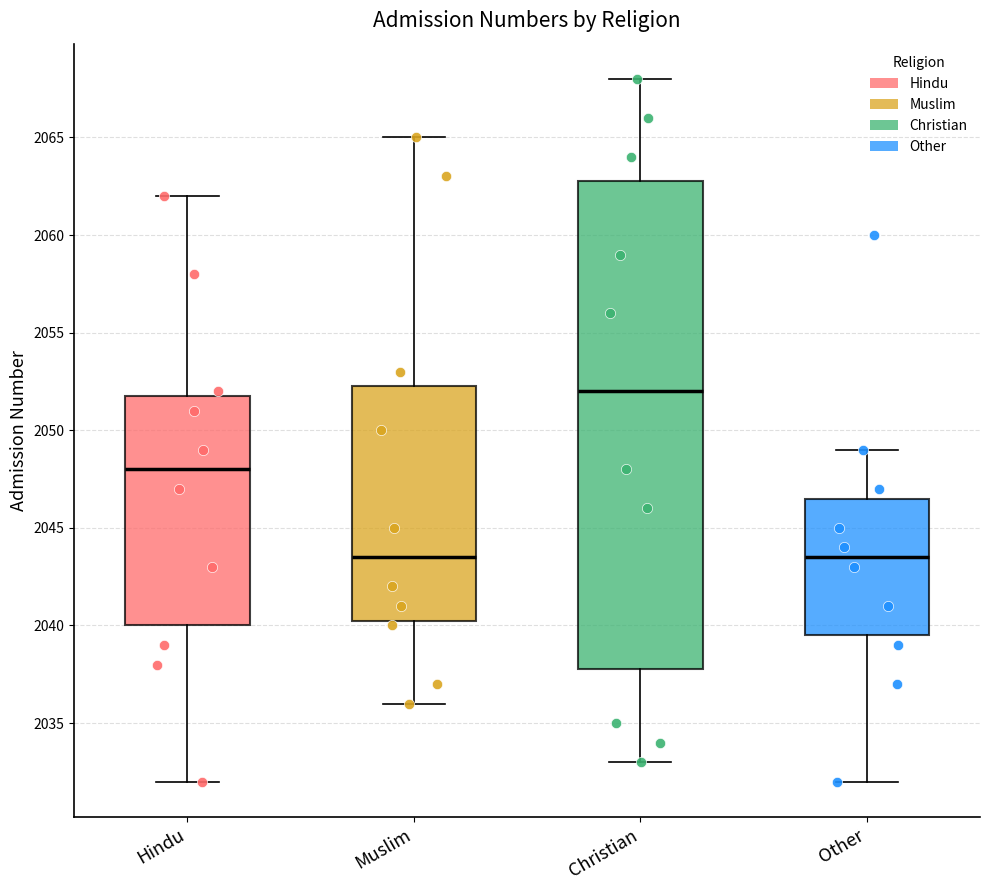

Comparing the boxes themselves (not the whiskers), which one is the tallest?

Christian